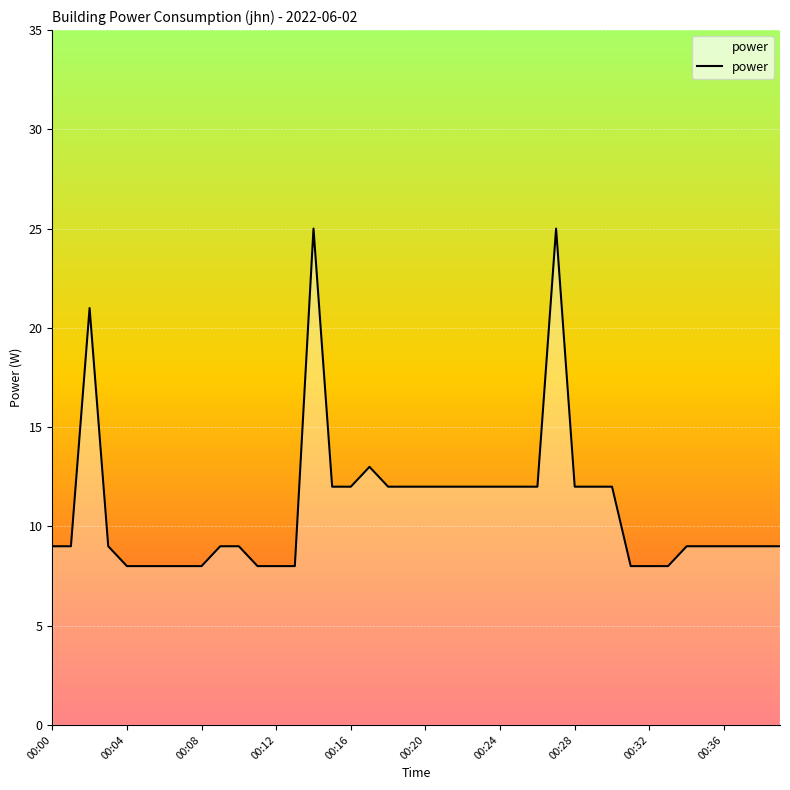

What is the difference between the maximum and minimum values?

17